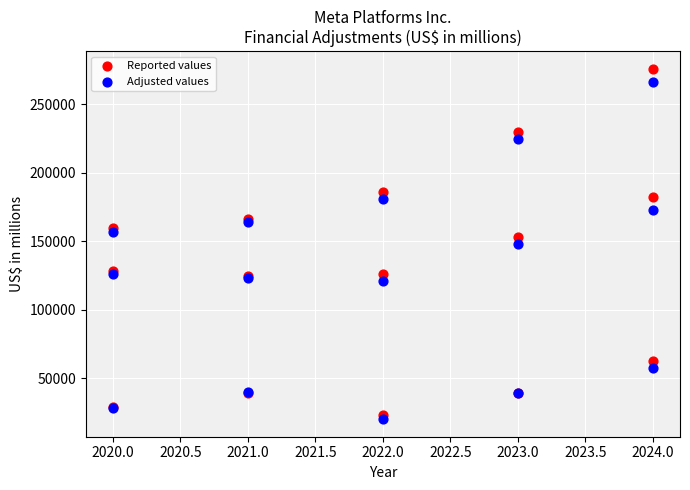

What is the X range (max minus min) for the scatter plot?

4